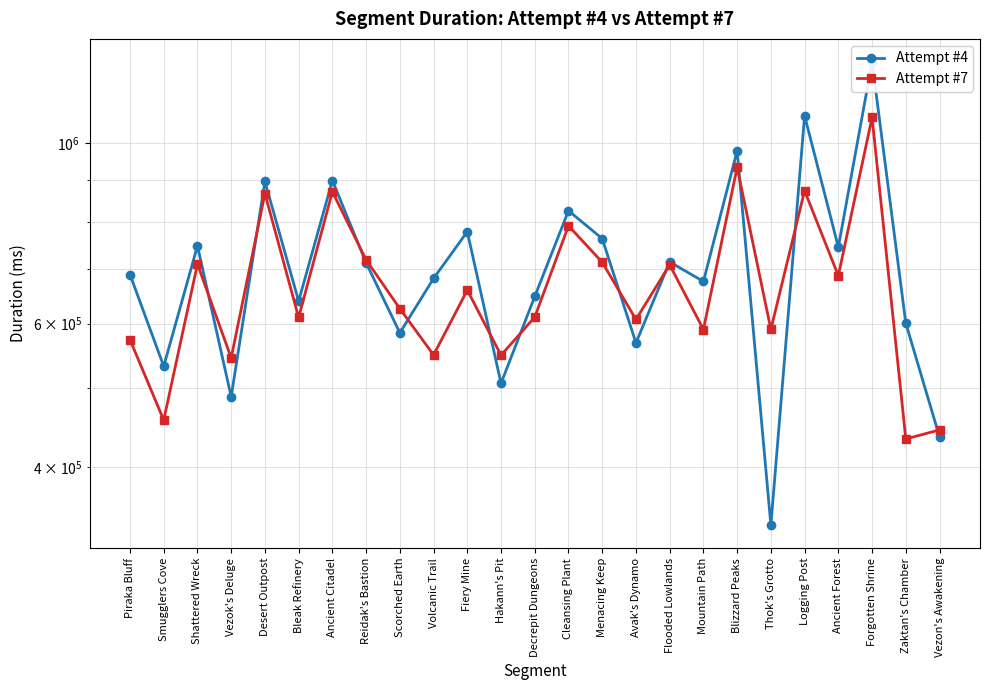

What is the difference between the highest and lowest values at Vezok's Deluge?

56700